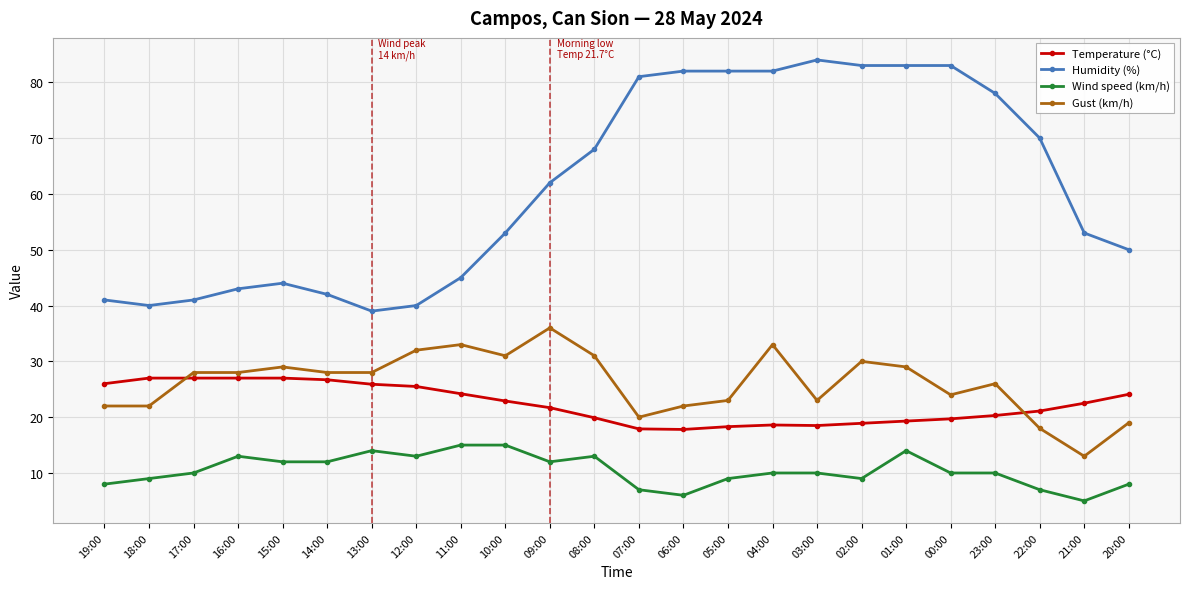

List the series in order of their peak value, lowest first.

Wind speed (km/h), Temperature (°C), Gust (km/h), Humidity (%)